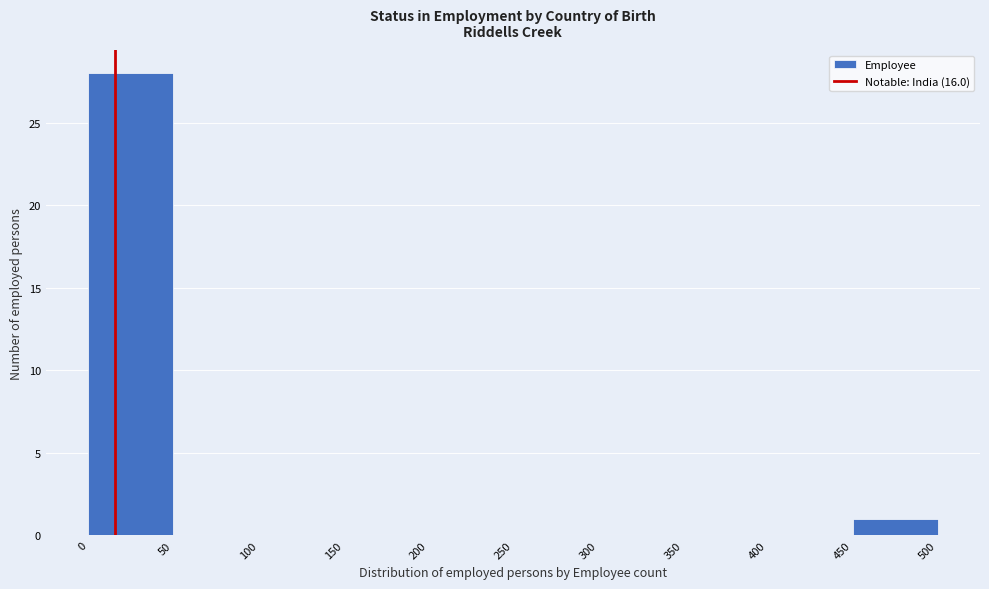

What is the height of the bar covering 450 to 500 on the x-axis? The values are not printed on the chart, so give them approximately, as read against the axis.

1